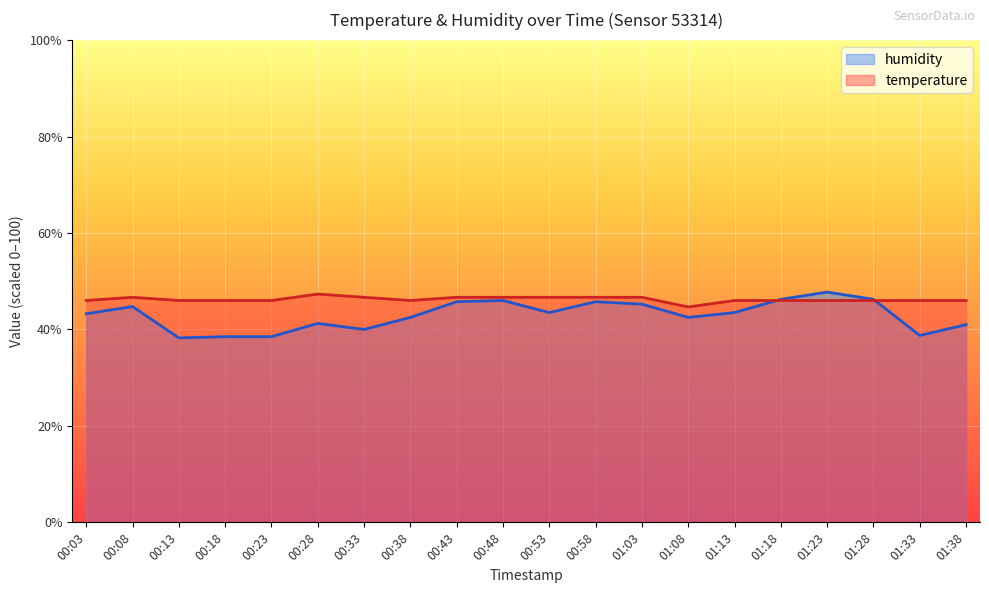

How many data points in humidity are less than 43?

9